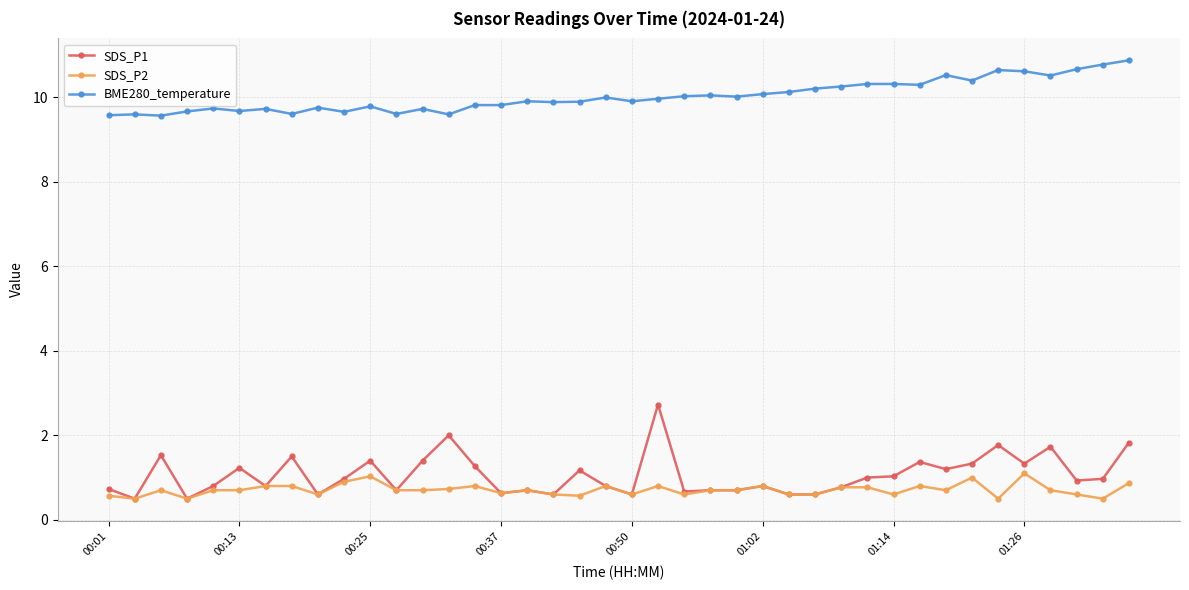

Rank the series by their maximum value, from lowest to highest.

SDS_P2, SDS_P1, BME280_temperature